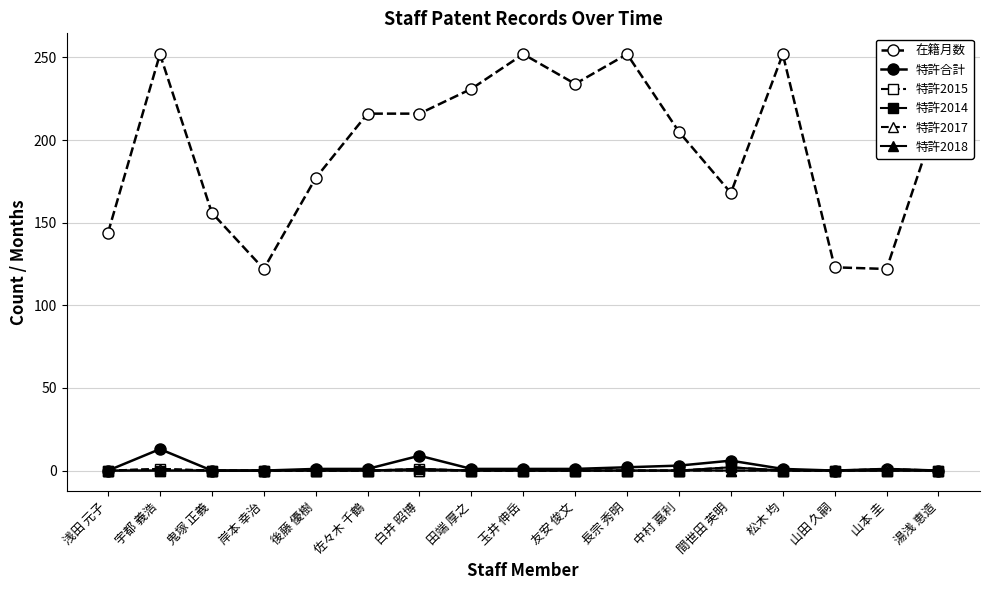

Which series has the widest spread of values?

在籍月数